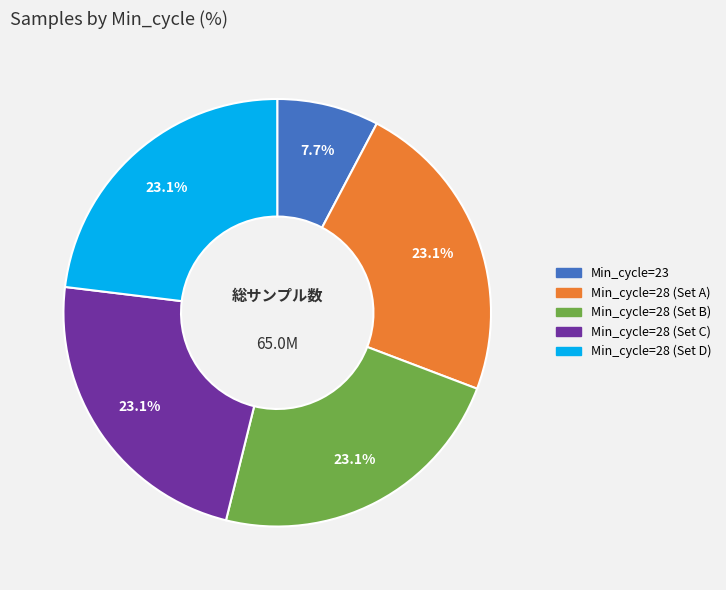

Does any single category account for the majority?

No